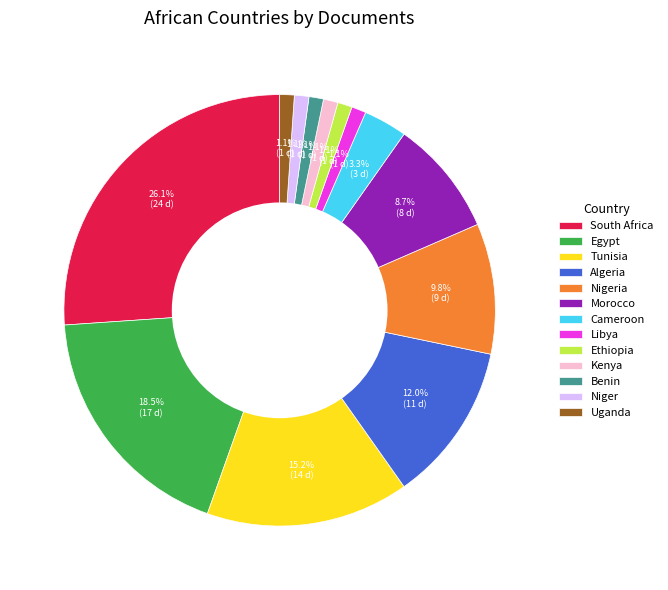

To the nearest percent, what portion does Morocco represent?

9%